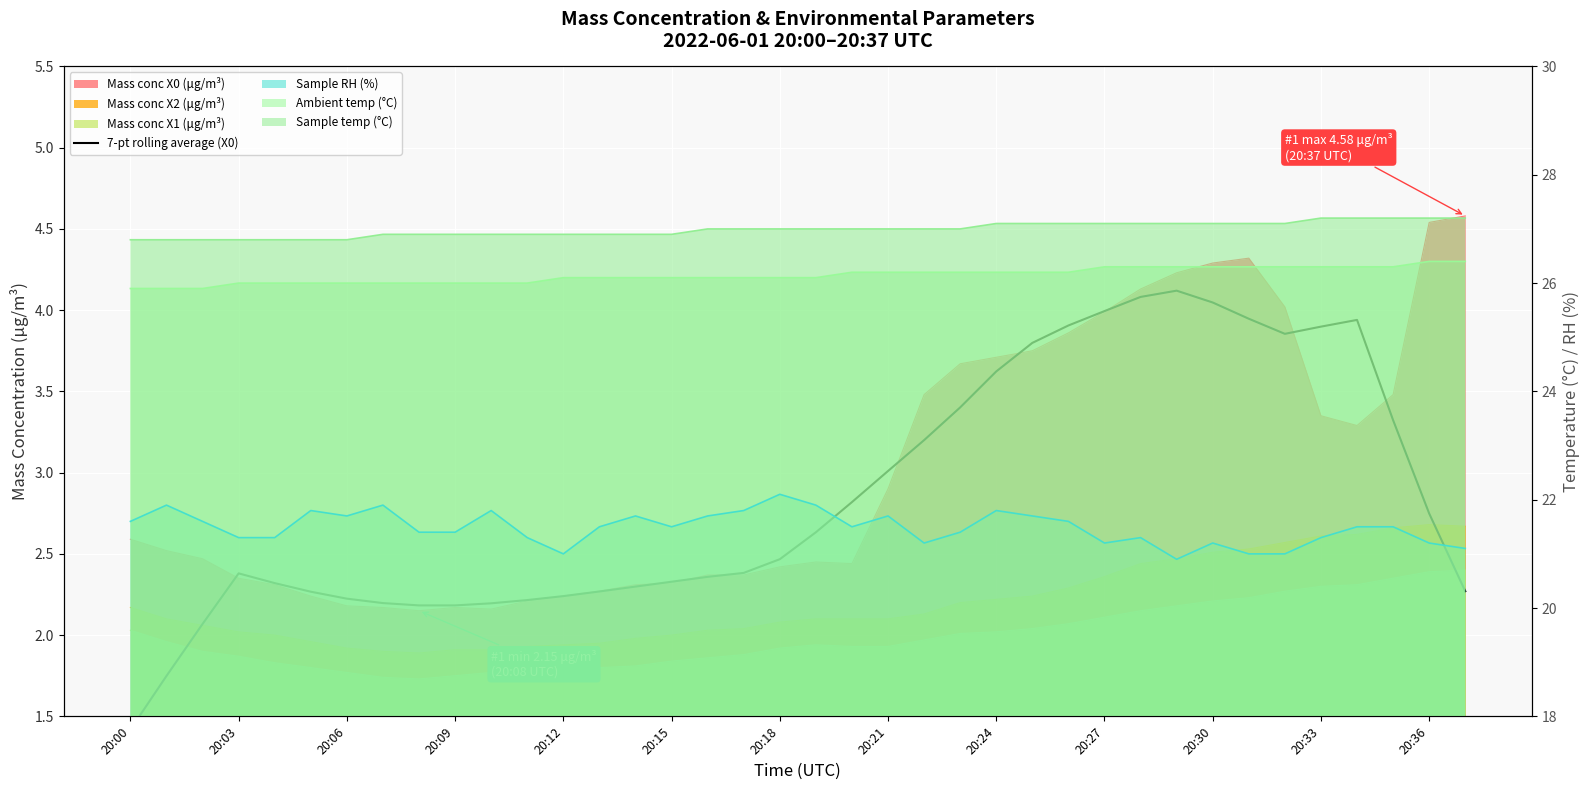

What is the minimum value shown in the chart?

1.4